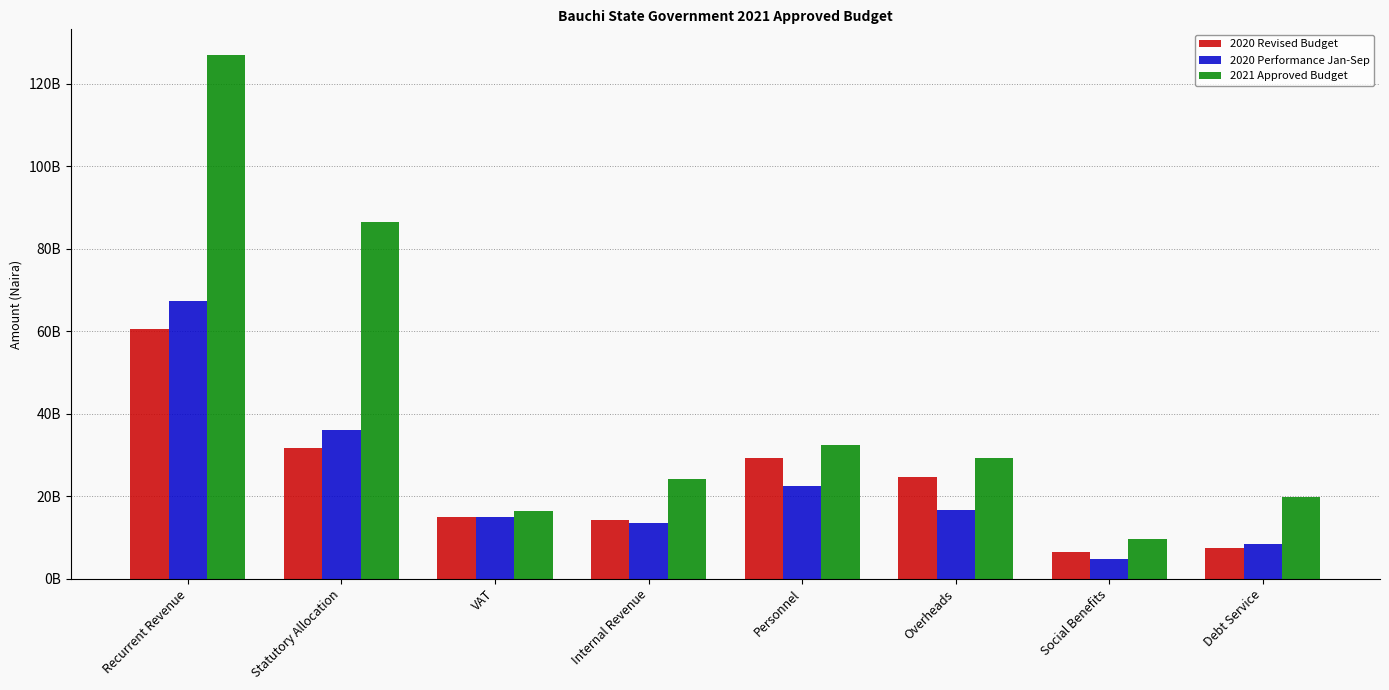

What is the average value of the 2021 Approved Budget series?

43063728016.8